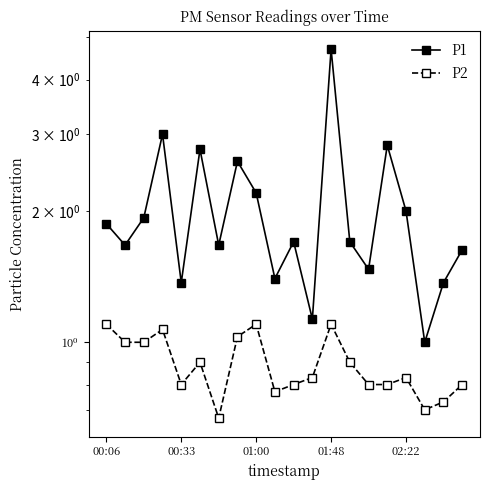

What is the sum of the P1 values at 14 and 15?

4.3